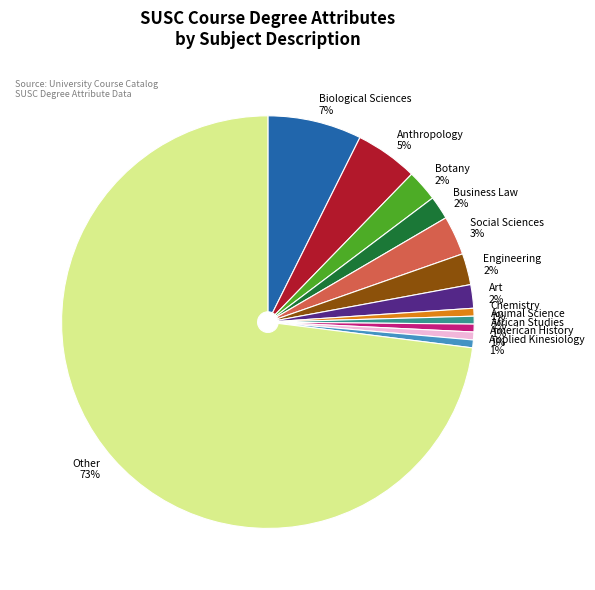

The Other slice represents 81% of the pie. True or false?

False